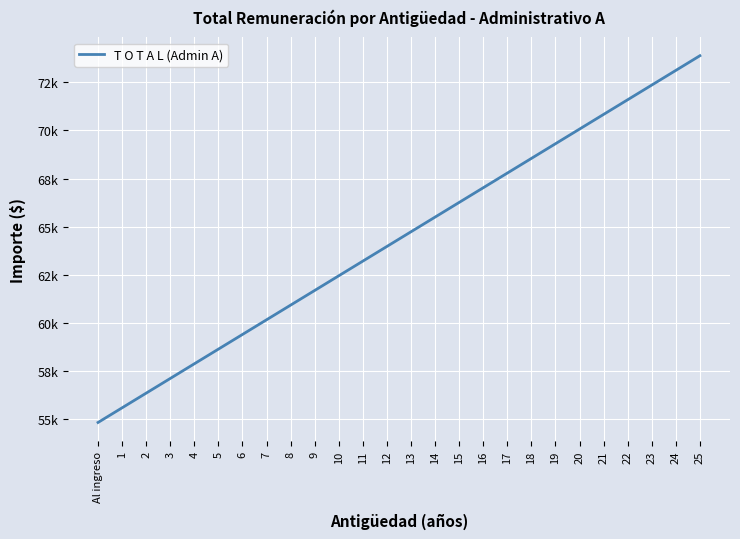

What is the difference between the maximum and minimum values?

19058.3